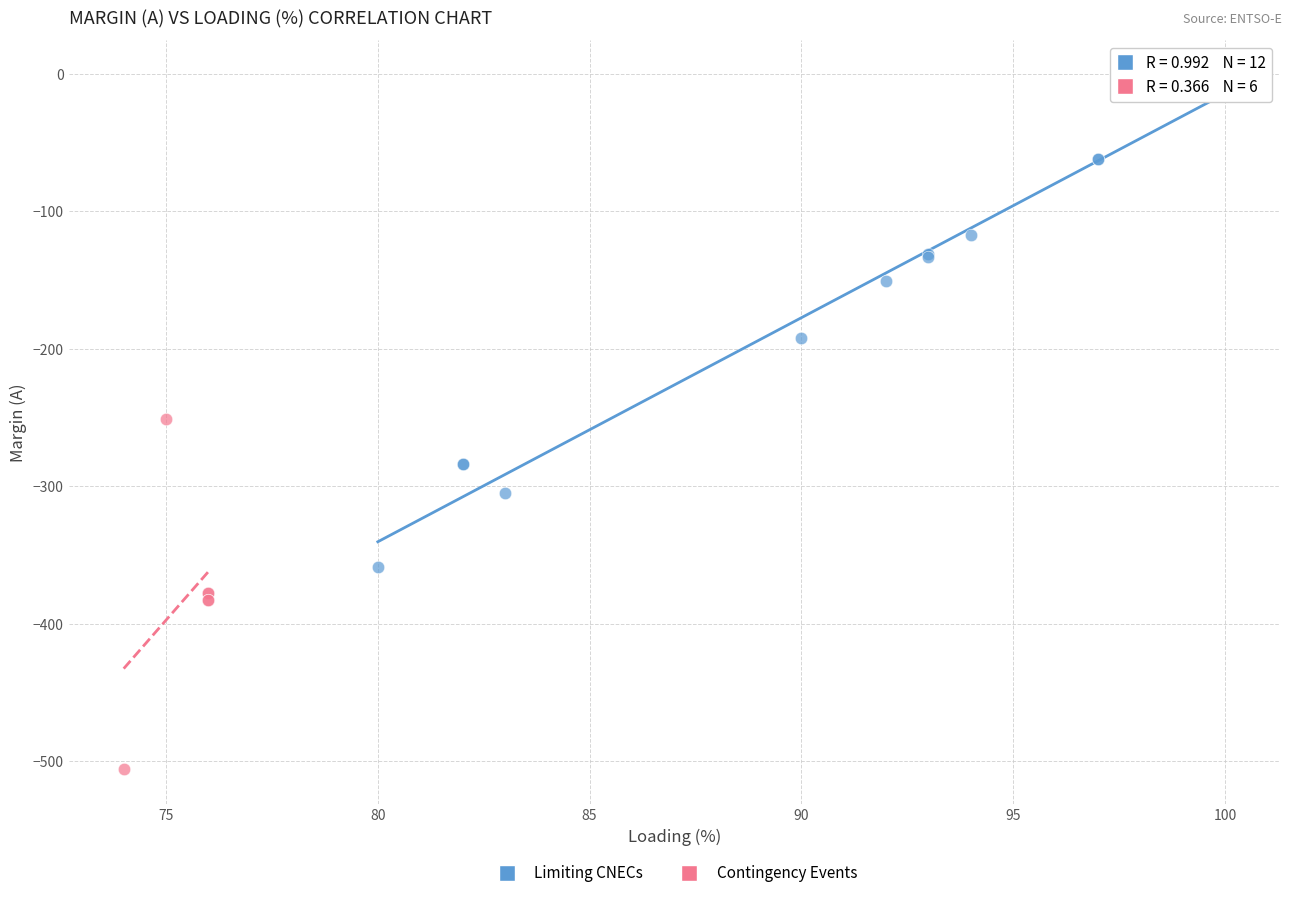

Which series reaches the minimum Y coordinate?

Contingency Events